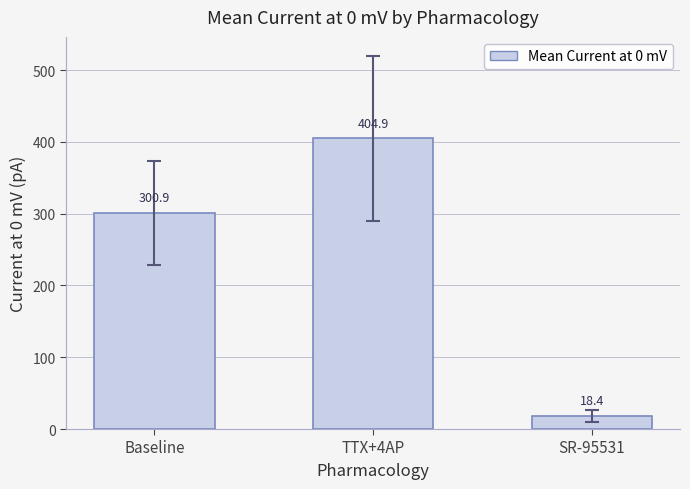

At which category does the chart reach its peak across all series?

TTX+4AP